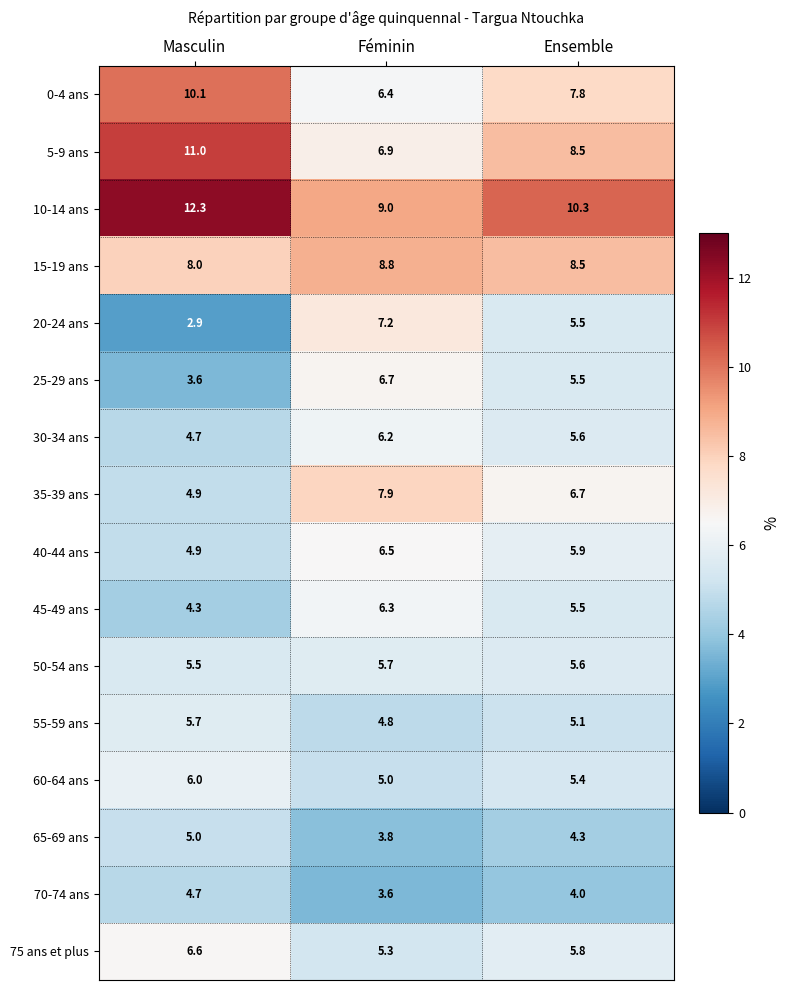

Between Masculin and Féminin, which series saw the biggest shift?

20-24 ans